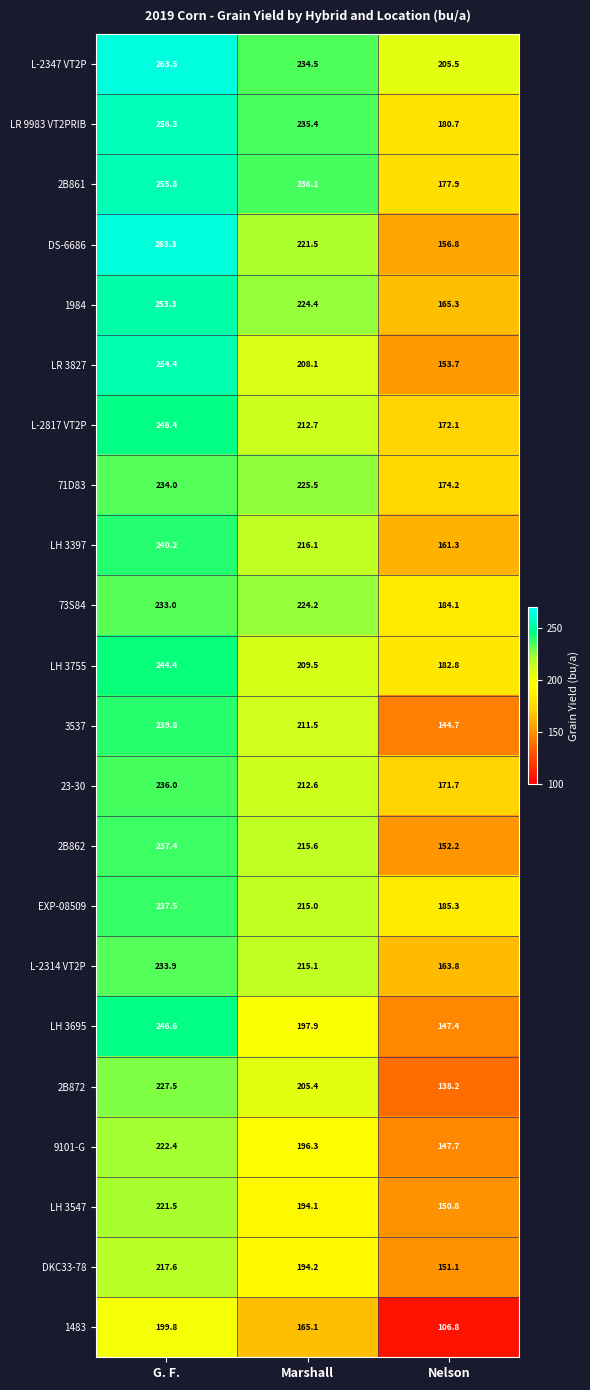

List the labels in order of 1984 value, largest first.

G. F., Marshall, Nelson